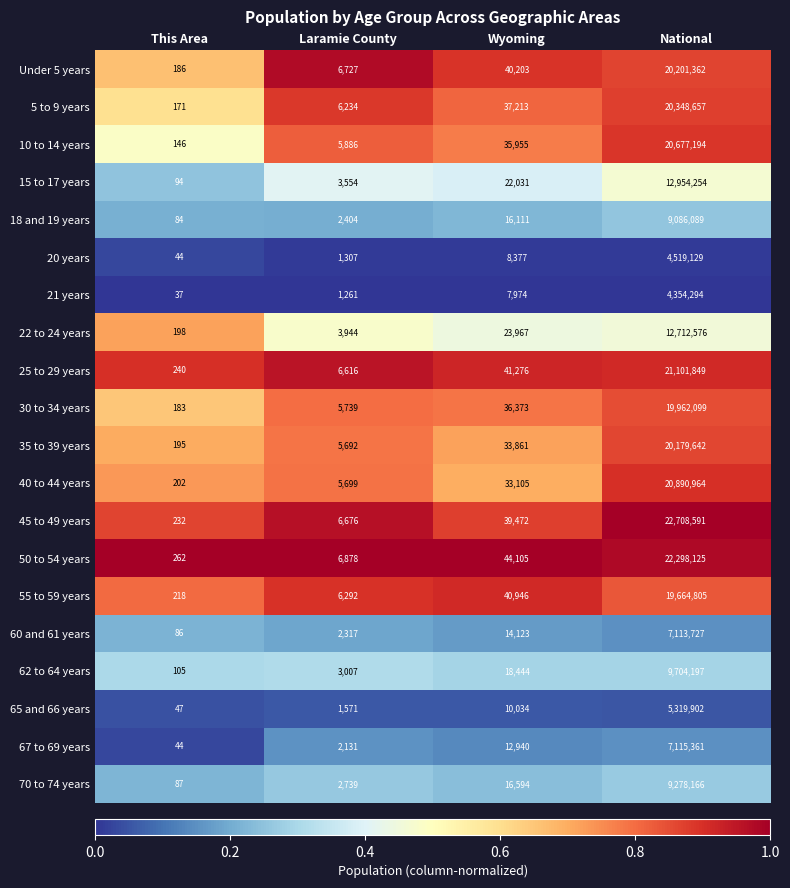

Which series has the largest range (max minus min)?

45 to 49 years